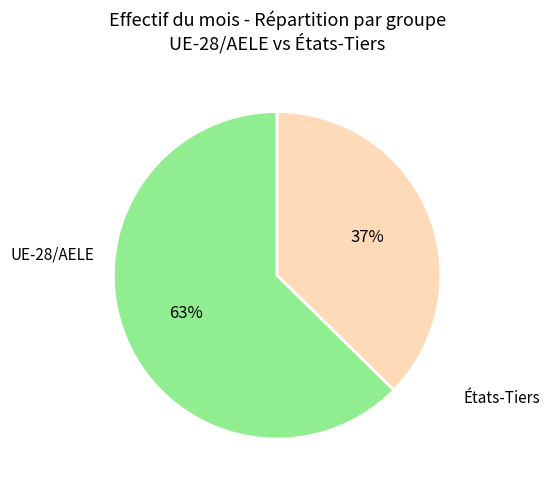

Is it true that États-Tiers is 27% of the pie?

False